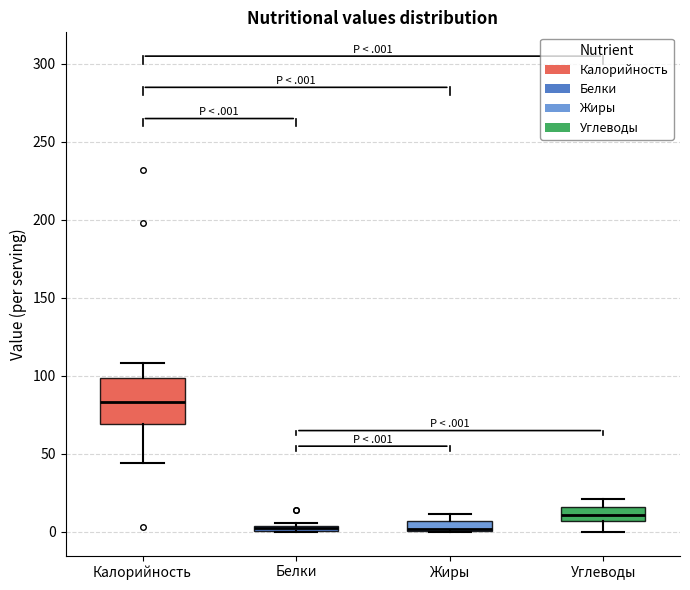

Where is the lower edge of the box for Углеводы on the y-axis? The values are not printed on the chart, so give them approximately, as read against the axis.

5